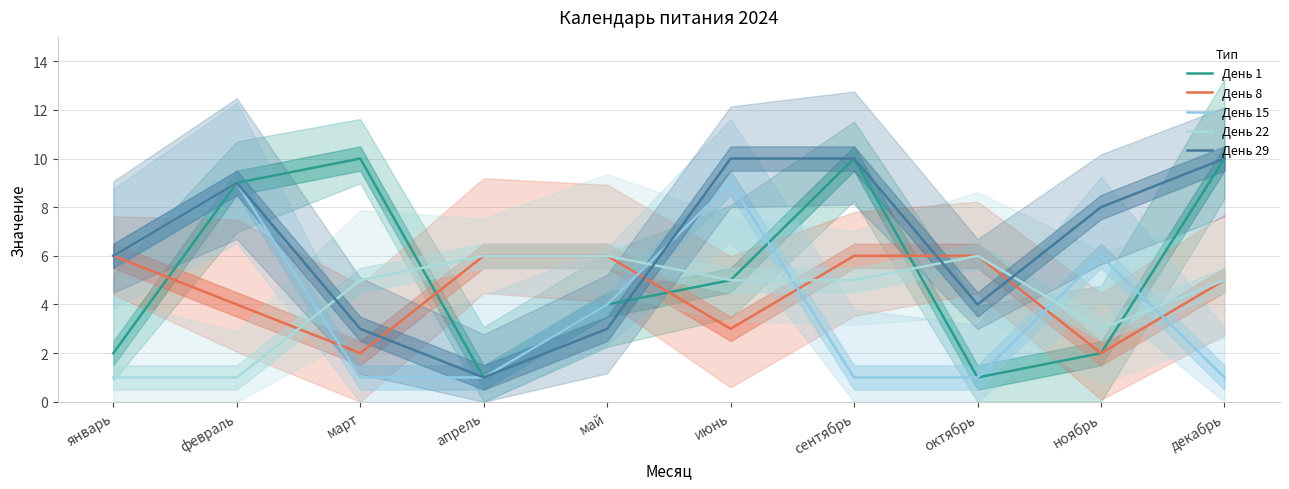

Which series has the largest total across all categories?

День 29